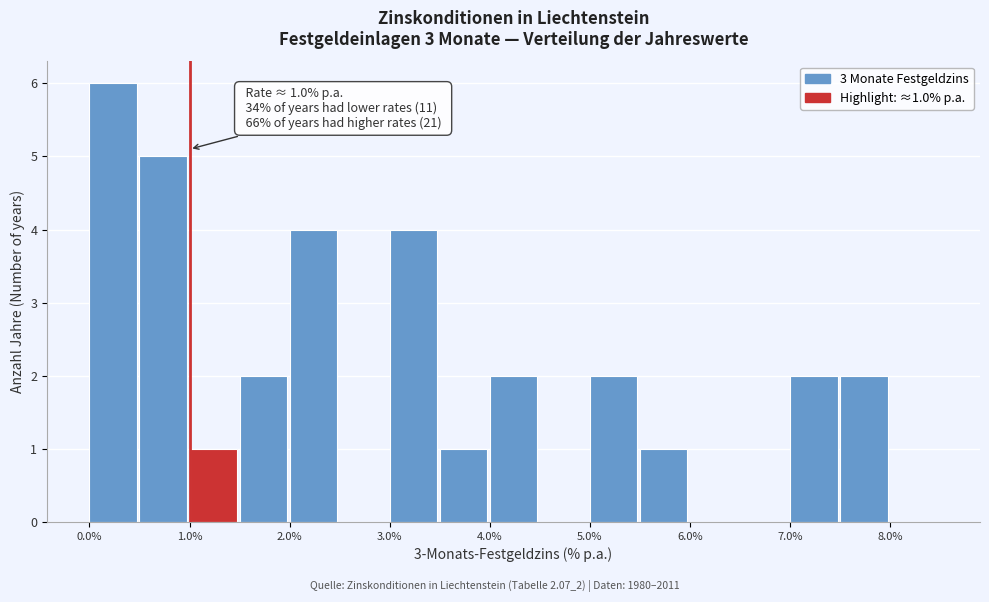

Over which range of the x-axis is the bar tallest?

0.0 to 0.5